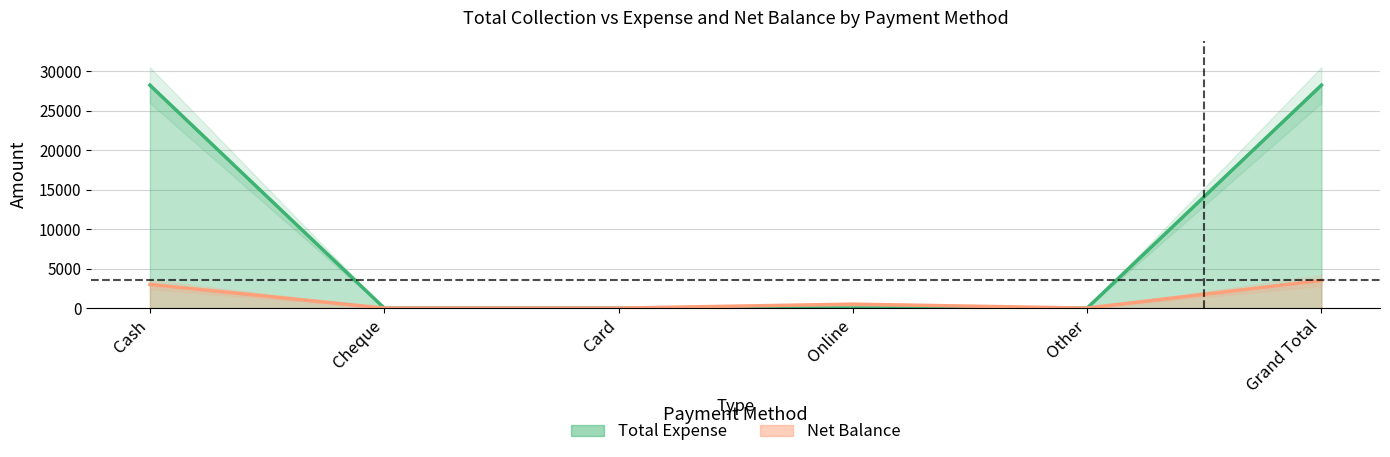

Which label corresponds to the largest value in the chart?

Cash